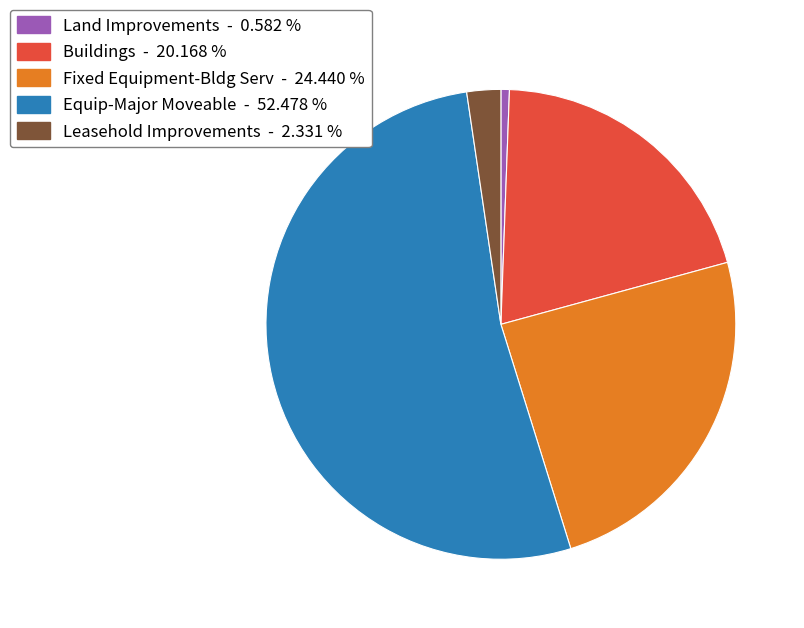

Is there a majority slice in this chart?

Yes